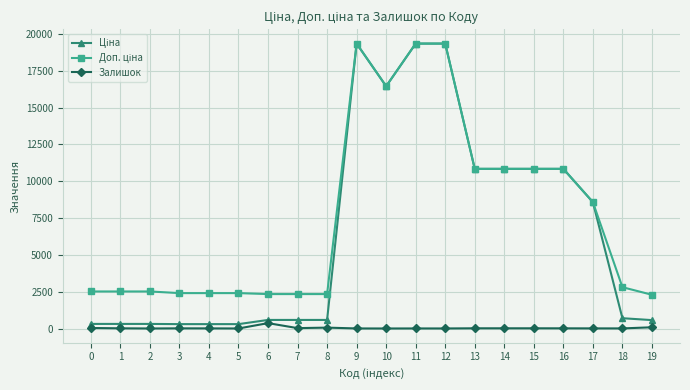

At how many categories does at least one series exceed 2020?

20